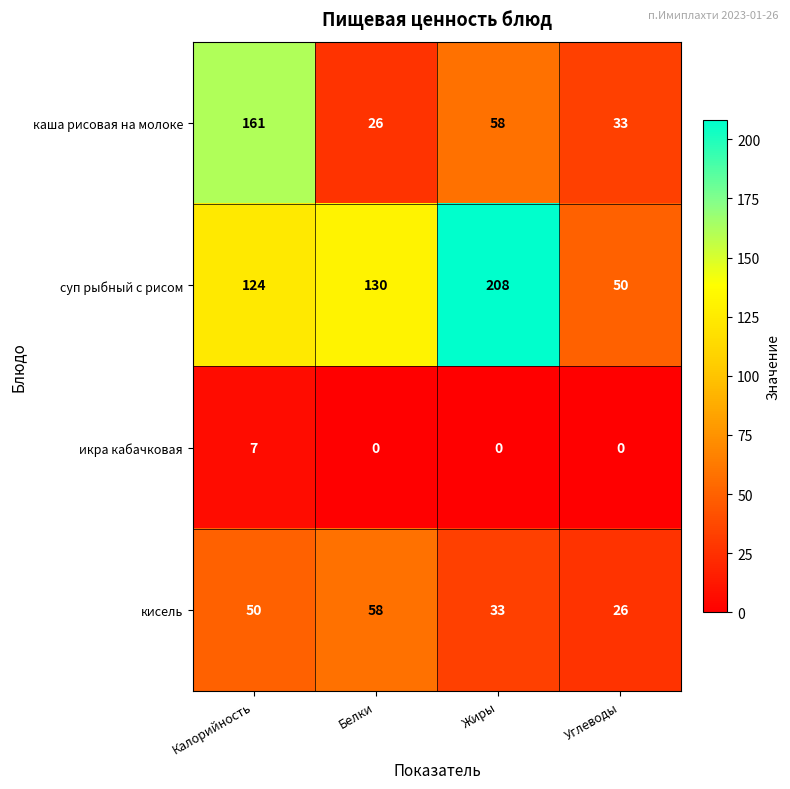

At how many categories does at least one series exceed 138?

2